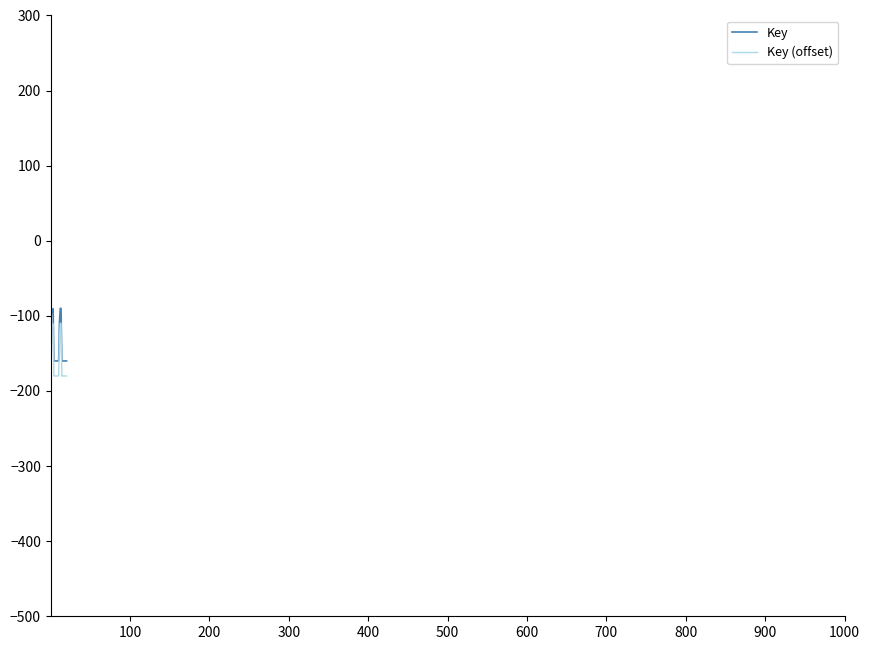

True or false: Key and Key (offset) intersect in this chart.

False